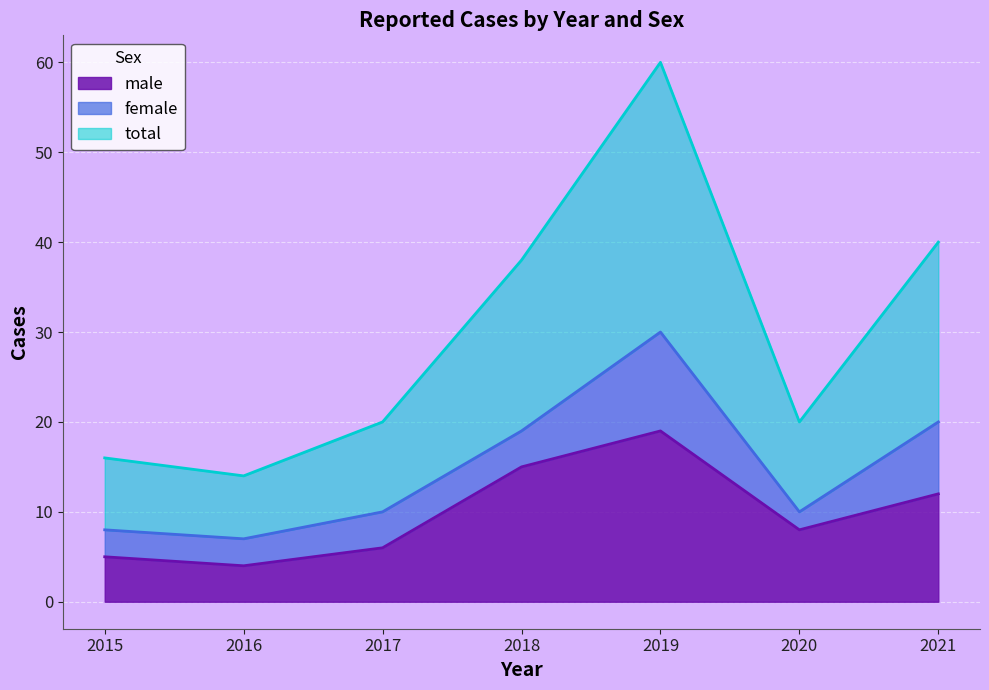

How many lines are shown in the chart?

3